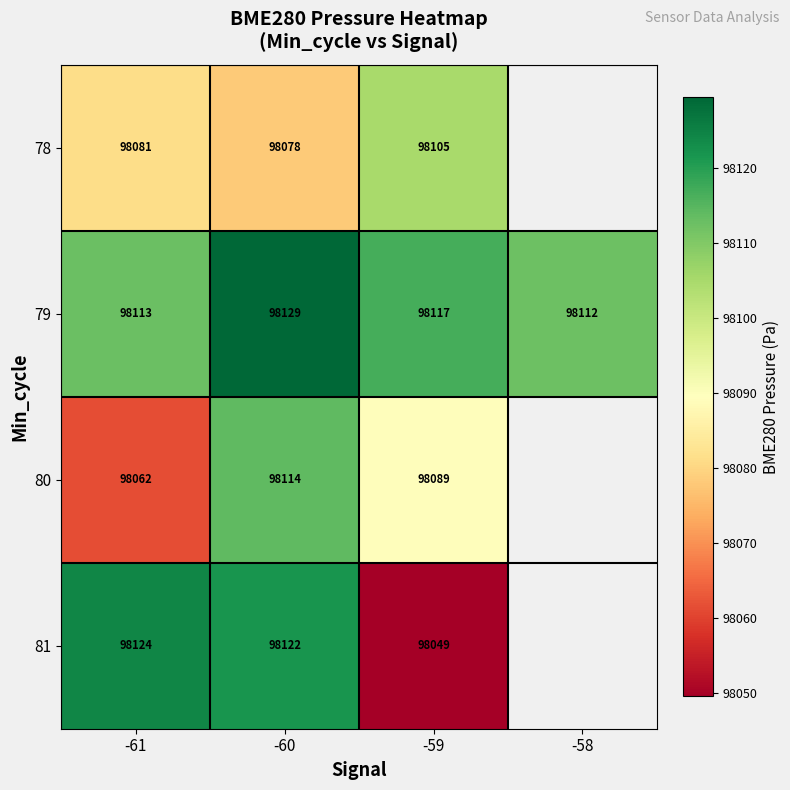

Is the value of 81 at -61 greater than the value of 80 at -61?

Yes